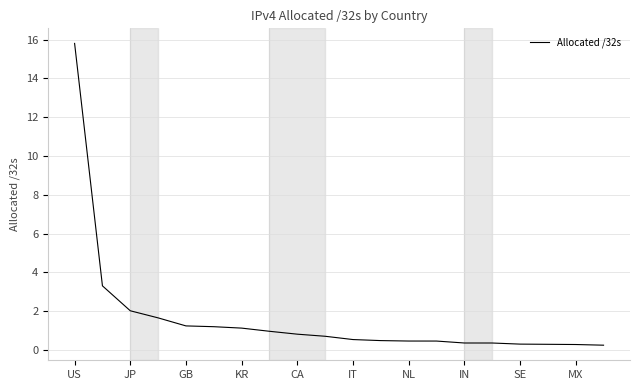

Is this an area chart (filled region under the line)?

No